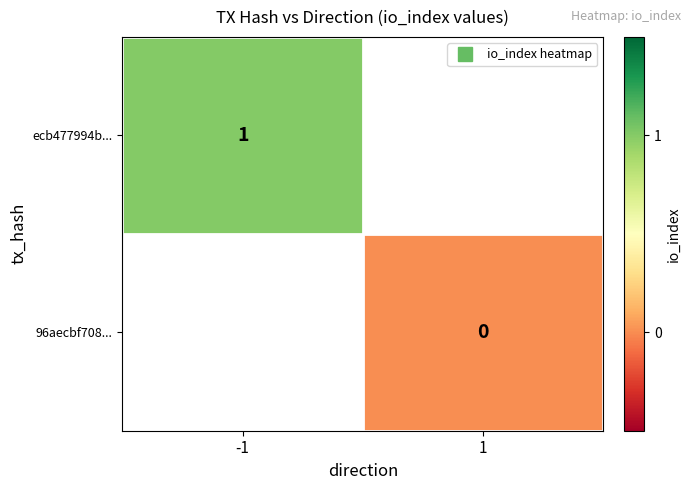

Is it true that ecb477994b... equals 0.7 at -1?

False